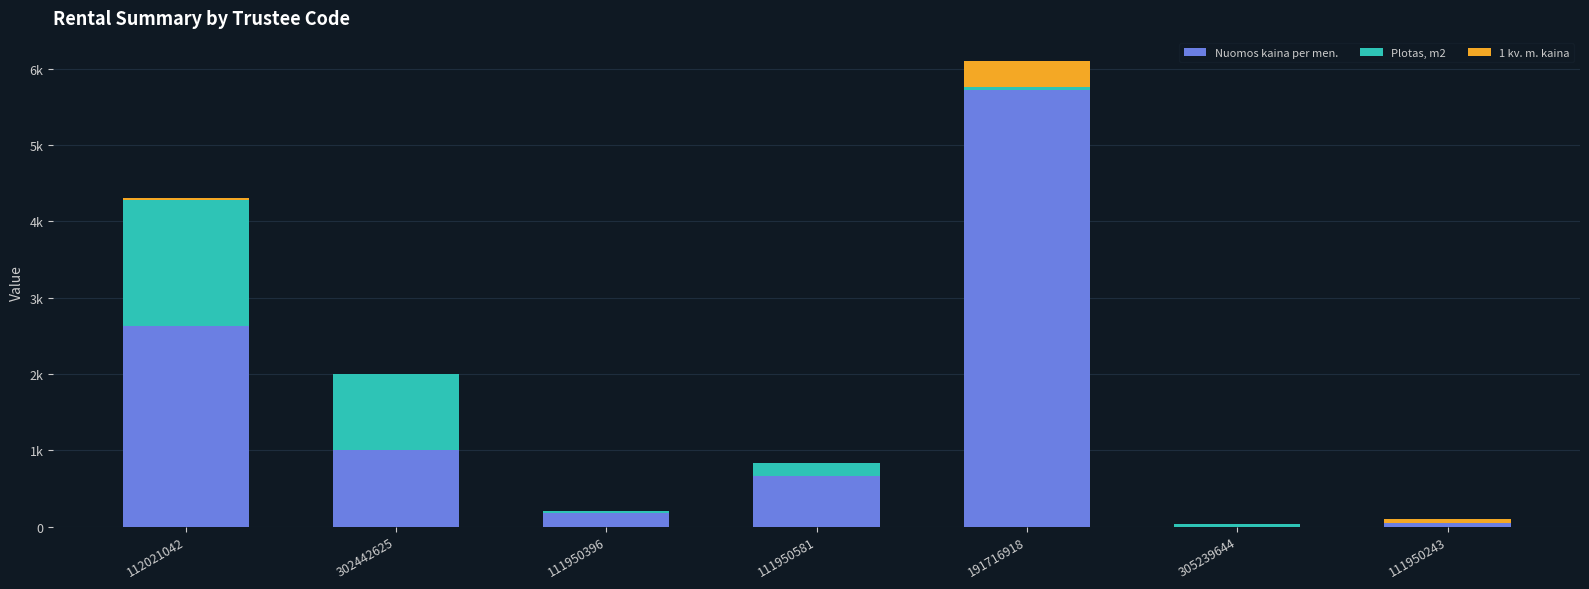

What are all the series names shown in the legend?

Nuomos kaina per men., Plotas, m2, 1 kv. m. kaina